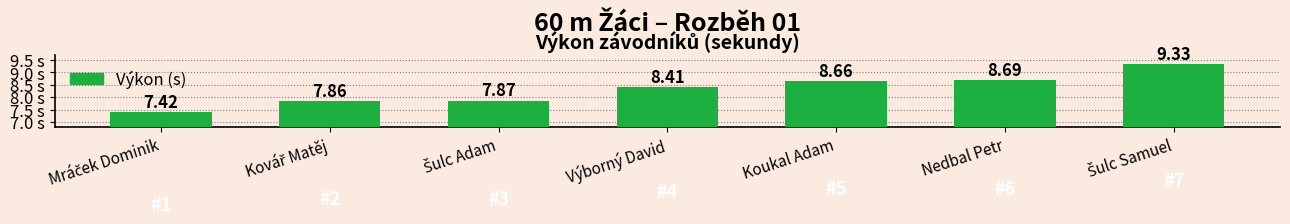

What is the label of the 5th bar from the left?

Koukal Adam